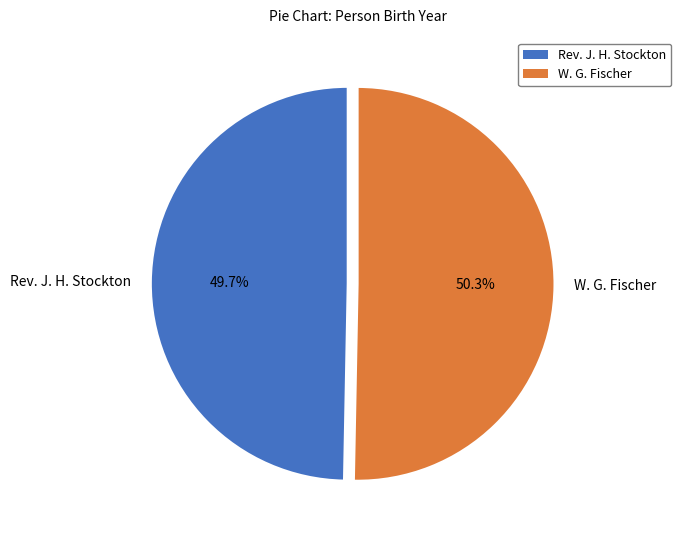

Combined, what portion of the pie is Rev. J. H. Stockton and W. G. Fischer?

100.0%